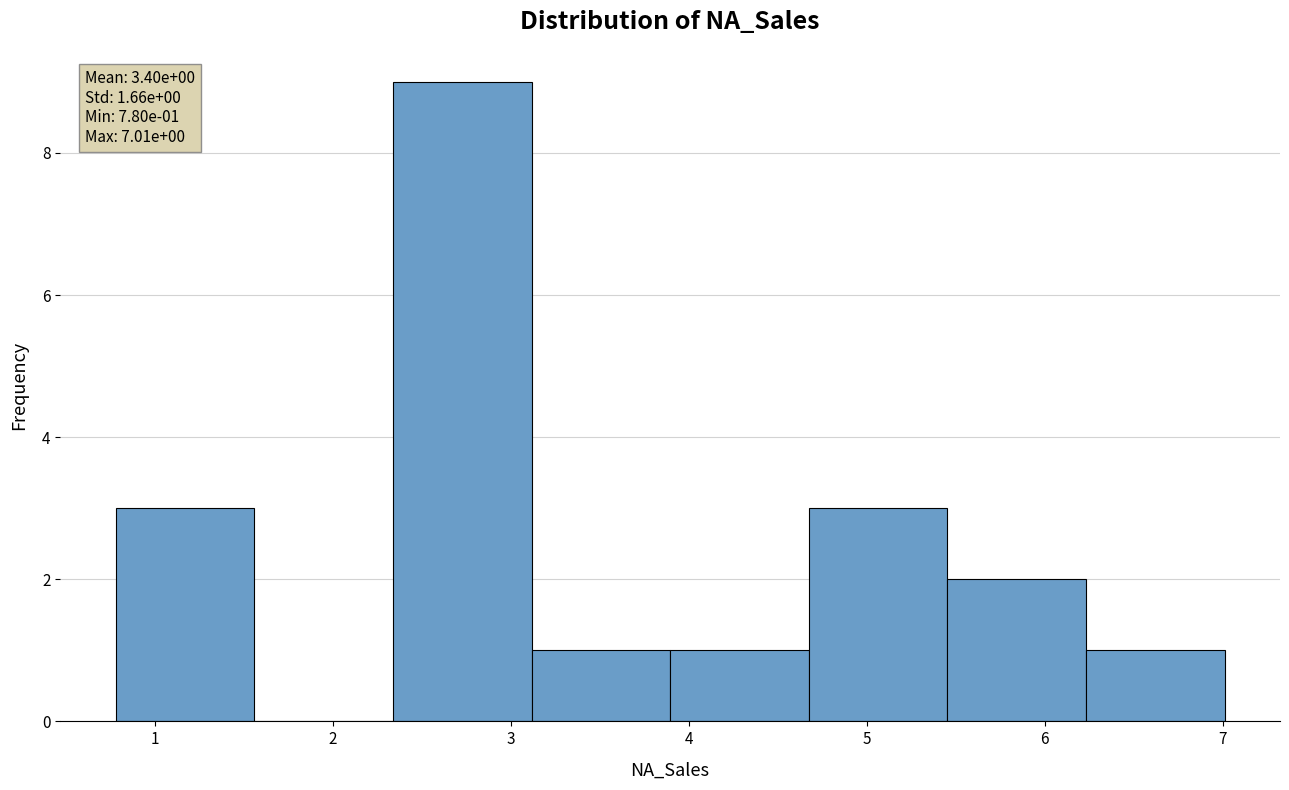

Over which range of the x-axis is the bar tallest?

2.3 to 3.1